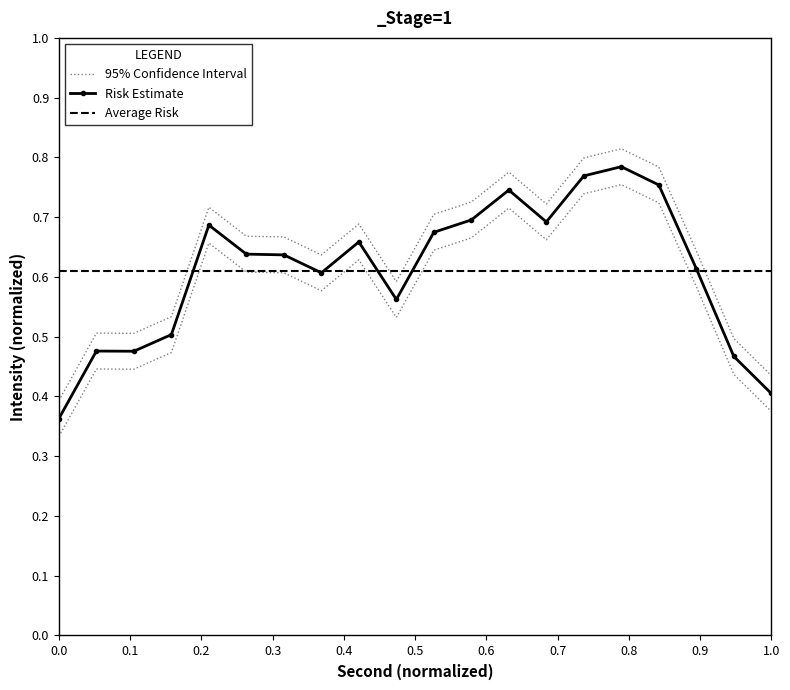

What is the difference between the highest and lowest values at 0.1?

0.1